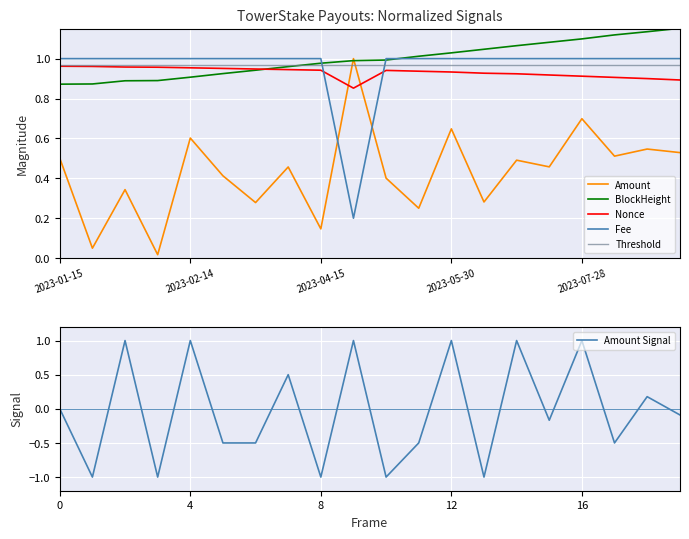

What is the value of the Threshold point at the 20th from the left?

1.0